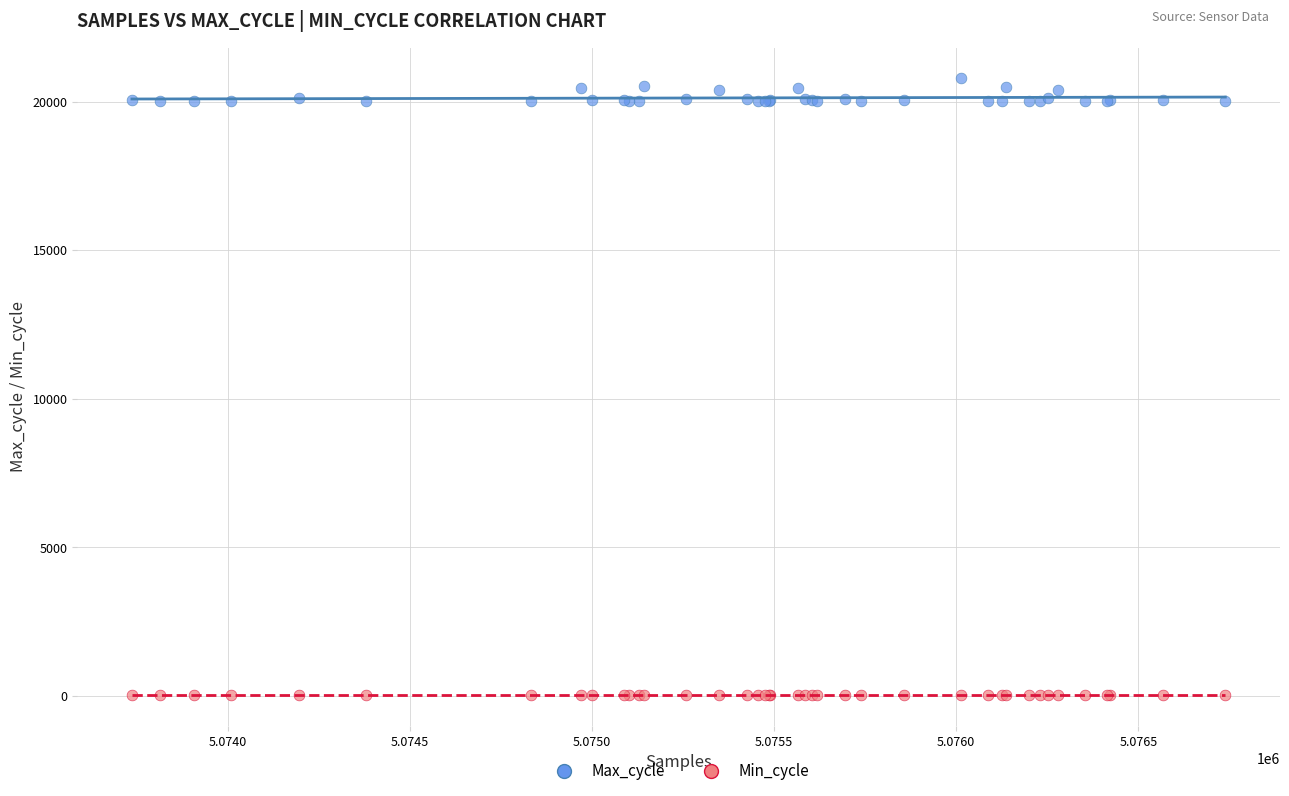

Which series reaches the minimum Y coordinate?

Min_cycle